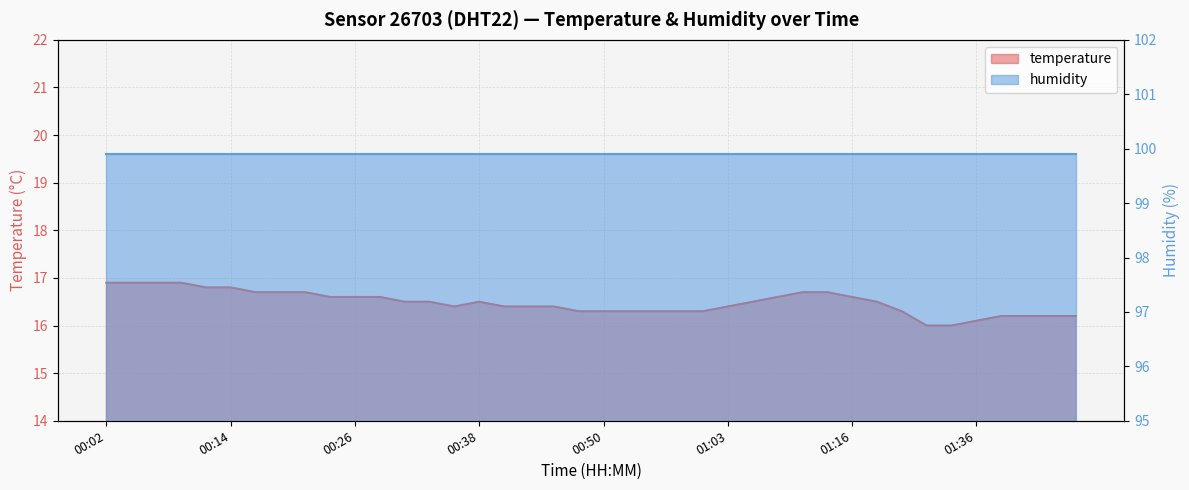

What is the average value?

16.5